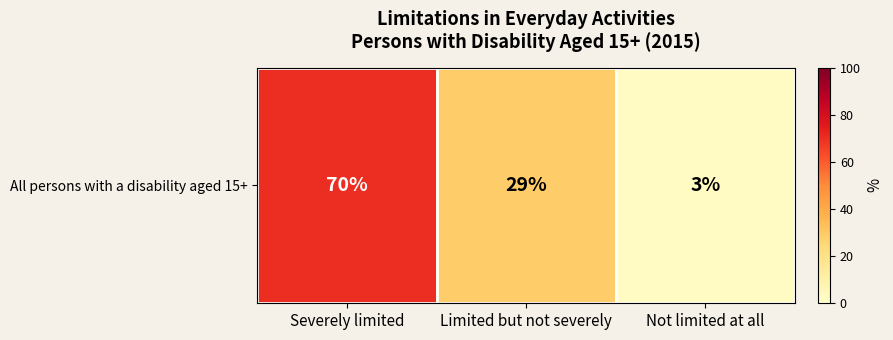

What is the change in value from Severely limited to Limited but not severely?

-41